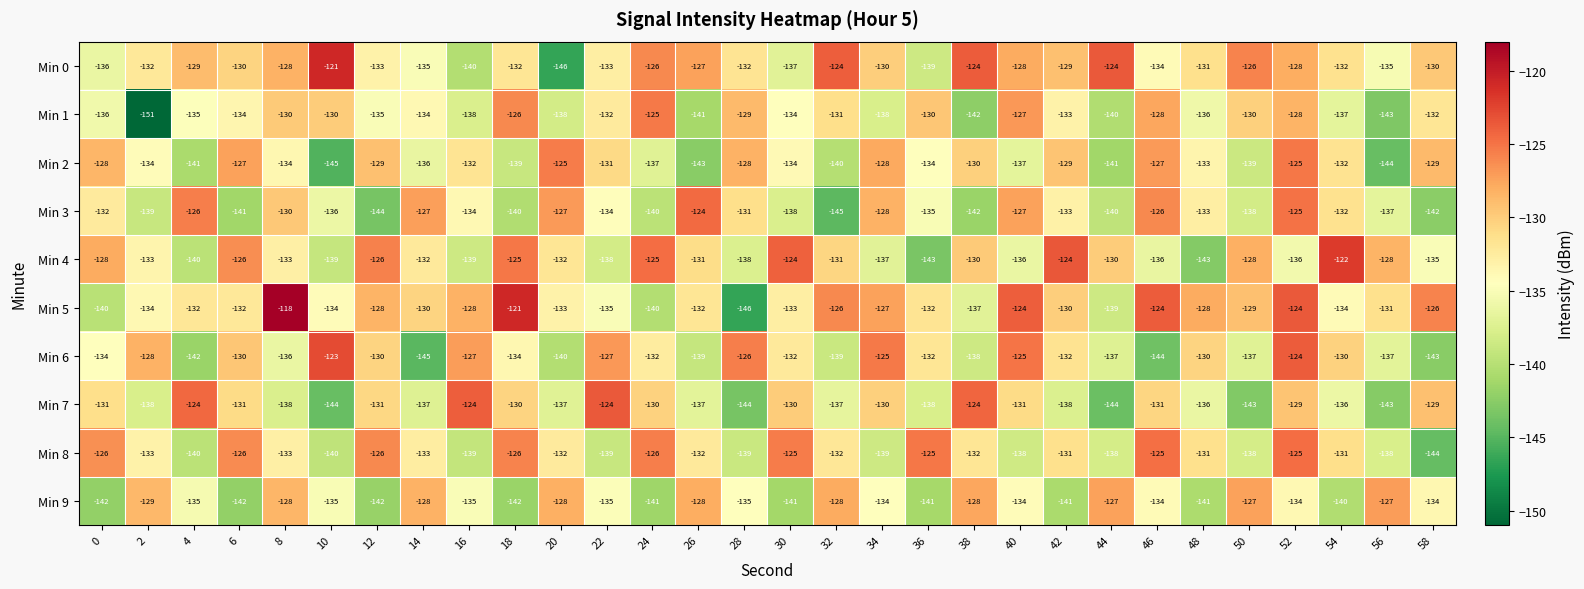

Which series has the largest total across all categories?

Min 5